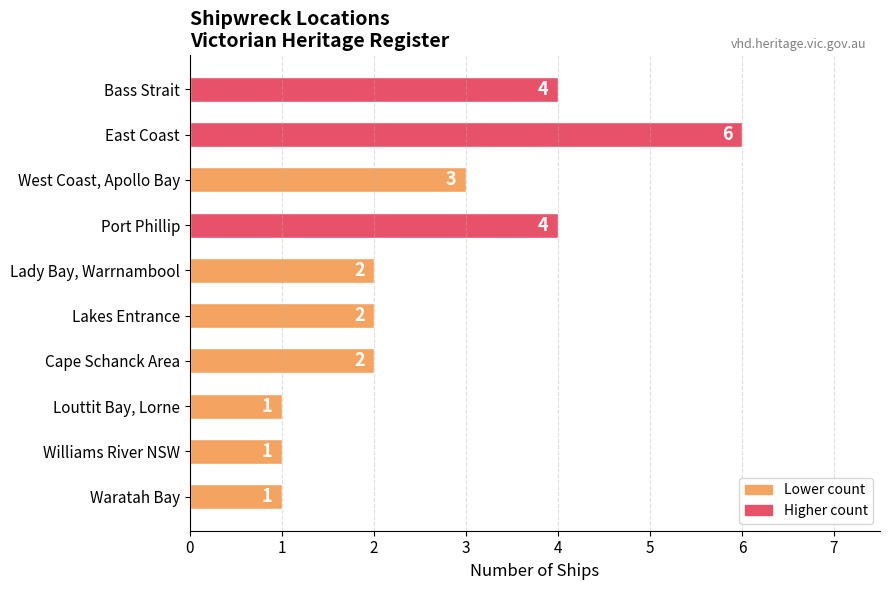

Are the bars horizontal?

Yes